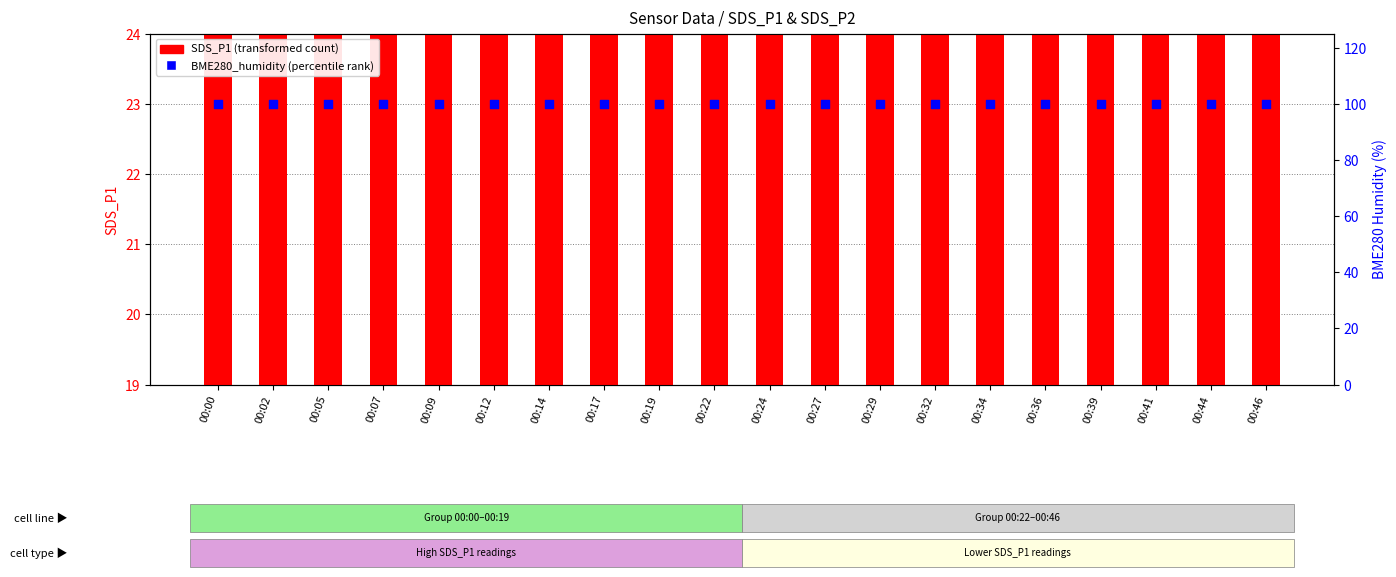

Which series has the largest Y range (max minus min)?

SDS_P1 (transformed count)